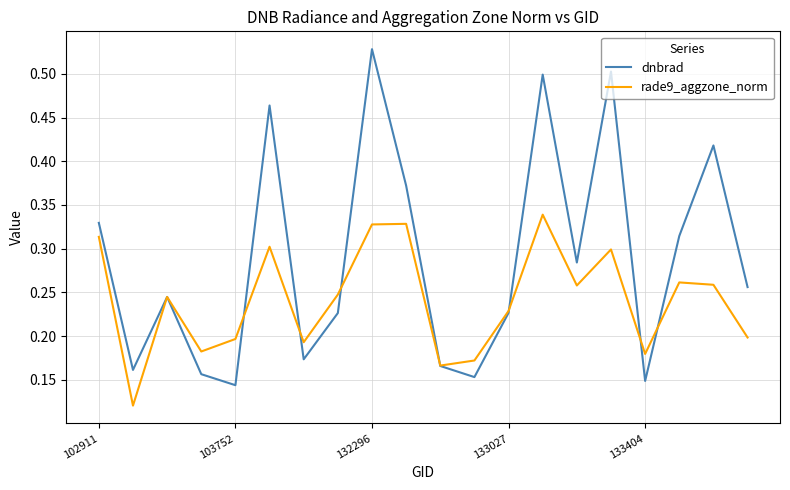

Rank the series by their maximum value, from highest to lowest.

dnbrad, rade9_aggzone_norm